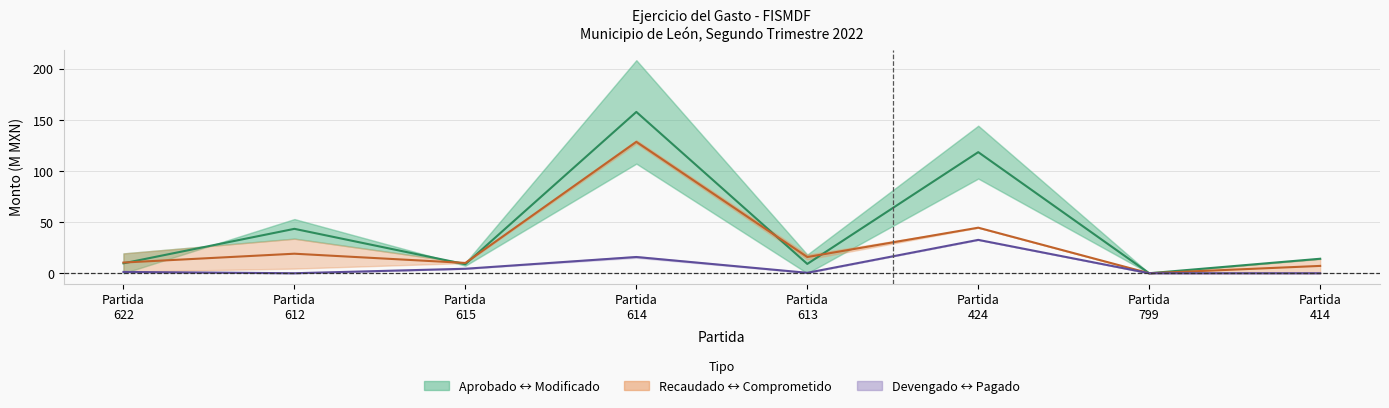

How many values in Aprobado (media) are above zero?

7